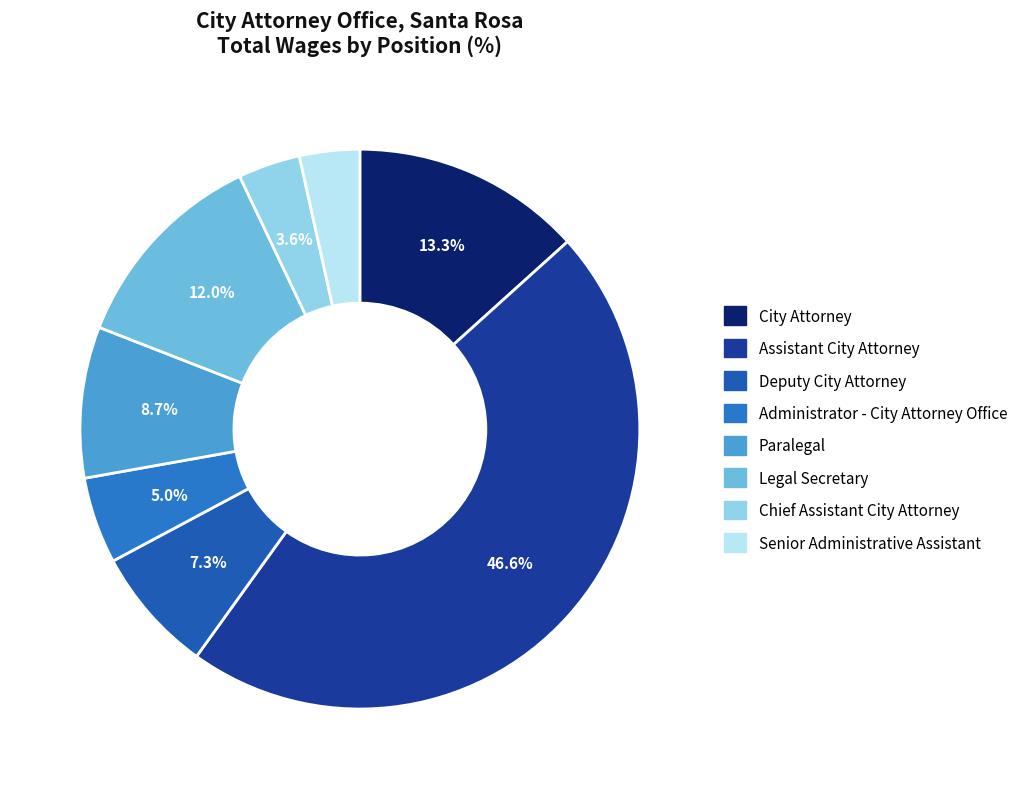

What percentage is the Legal Secretary slice, to the nearest percent?

12%